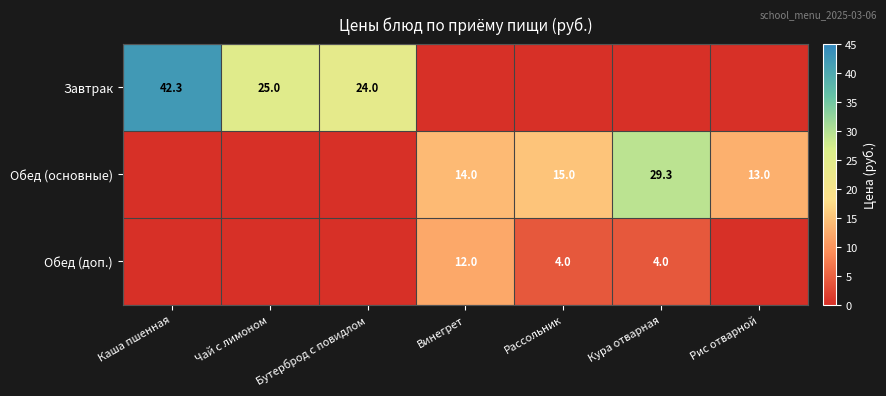

The Обед (доп.) series shows 4.0 at Рассольник. True or false?

True